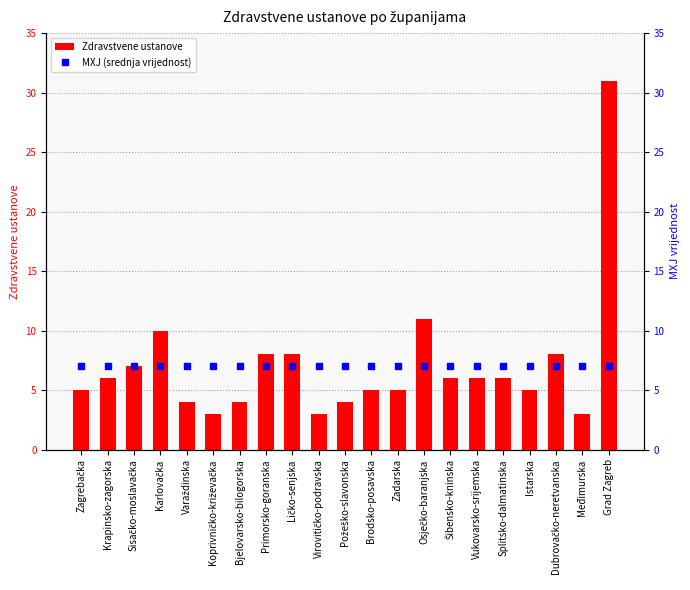

Which label corresponds to the largest value in the chart?

Grad Zagreb